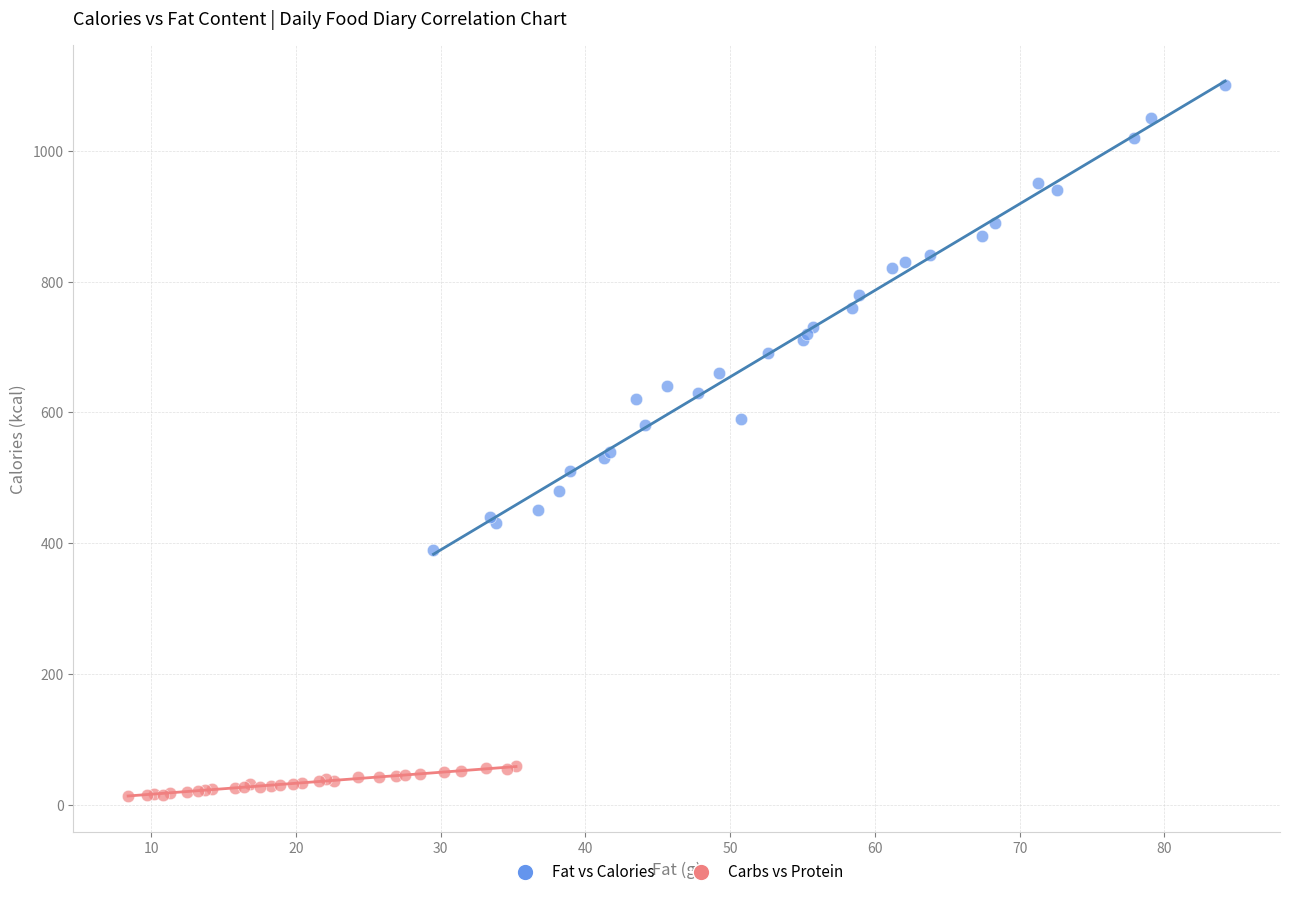

Which series has the largest Y range (max minus min)?

Fat vs Calories